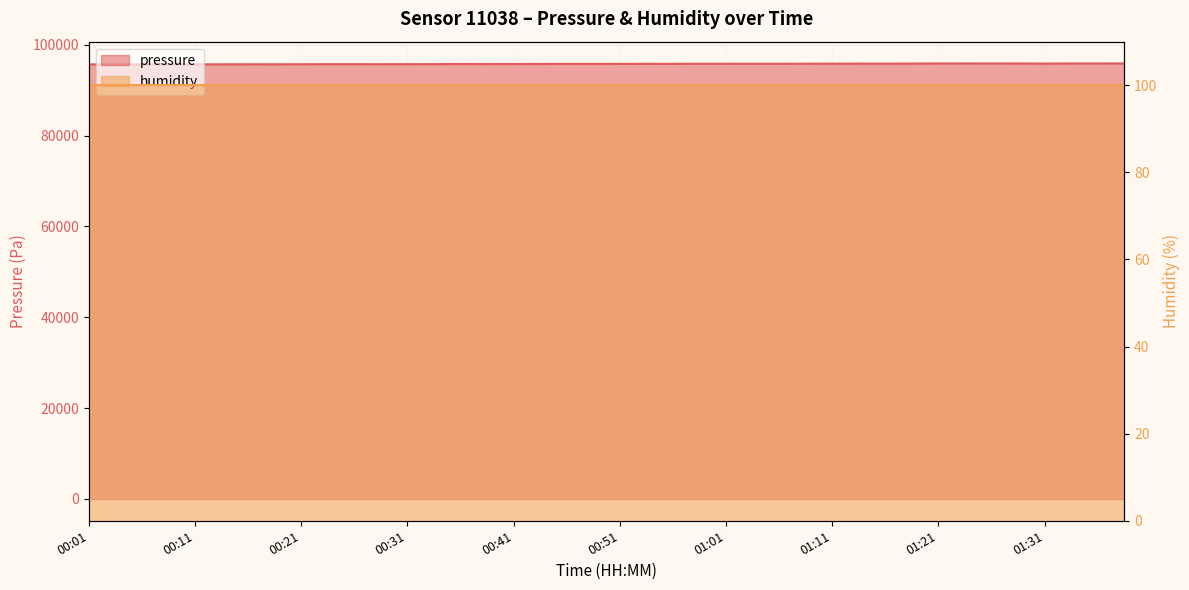

What is the label of the 2nd point from the right?

01:36